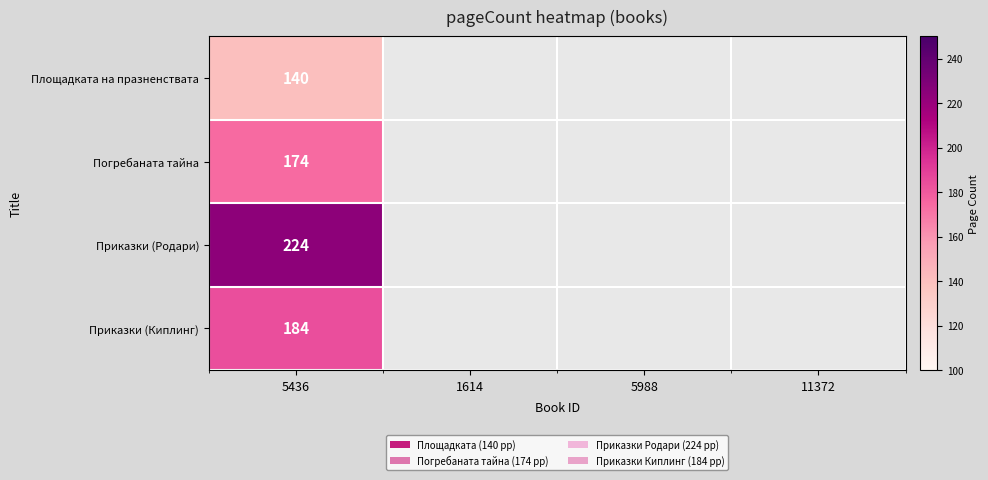

What is the spread (max minus min) of values at 5436?

84